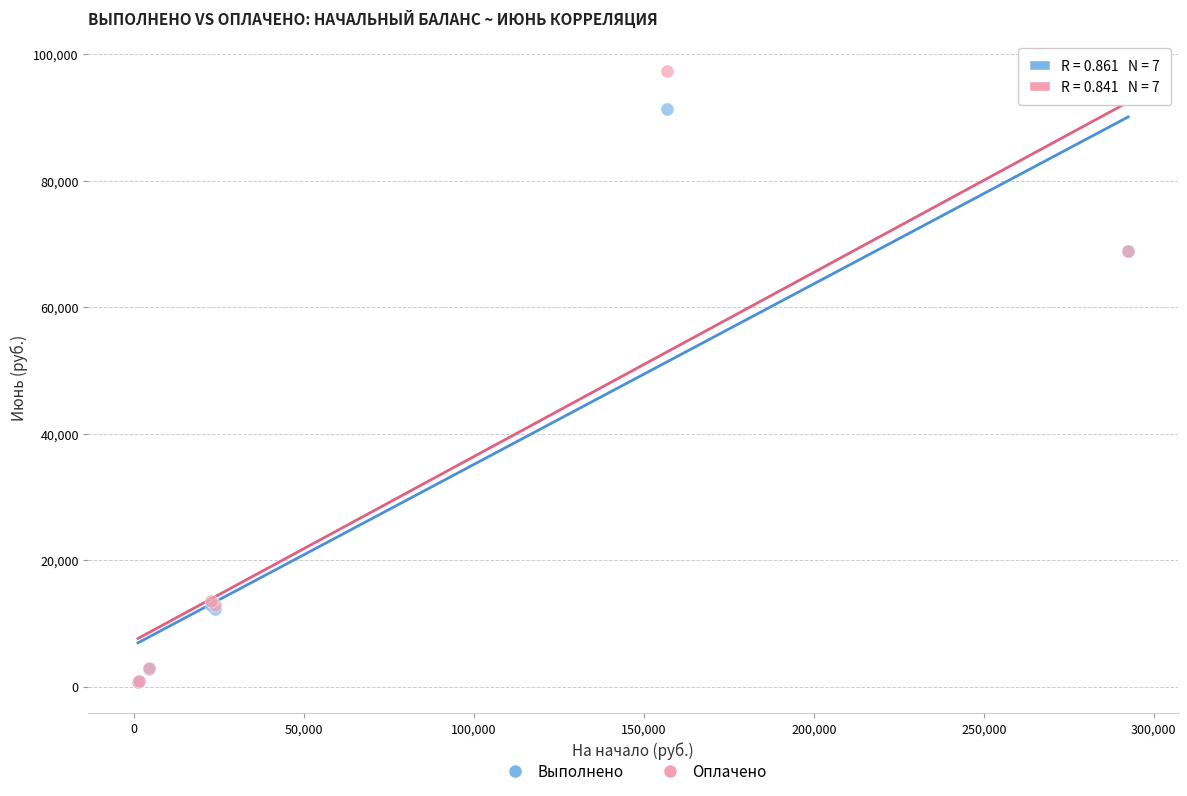

Which series contains the highest Y value?

Оплачено